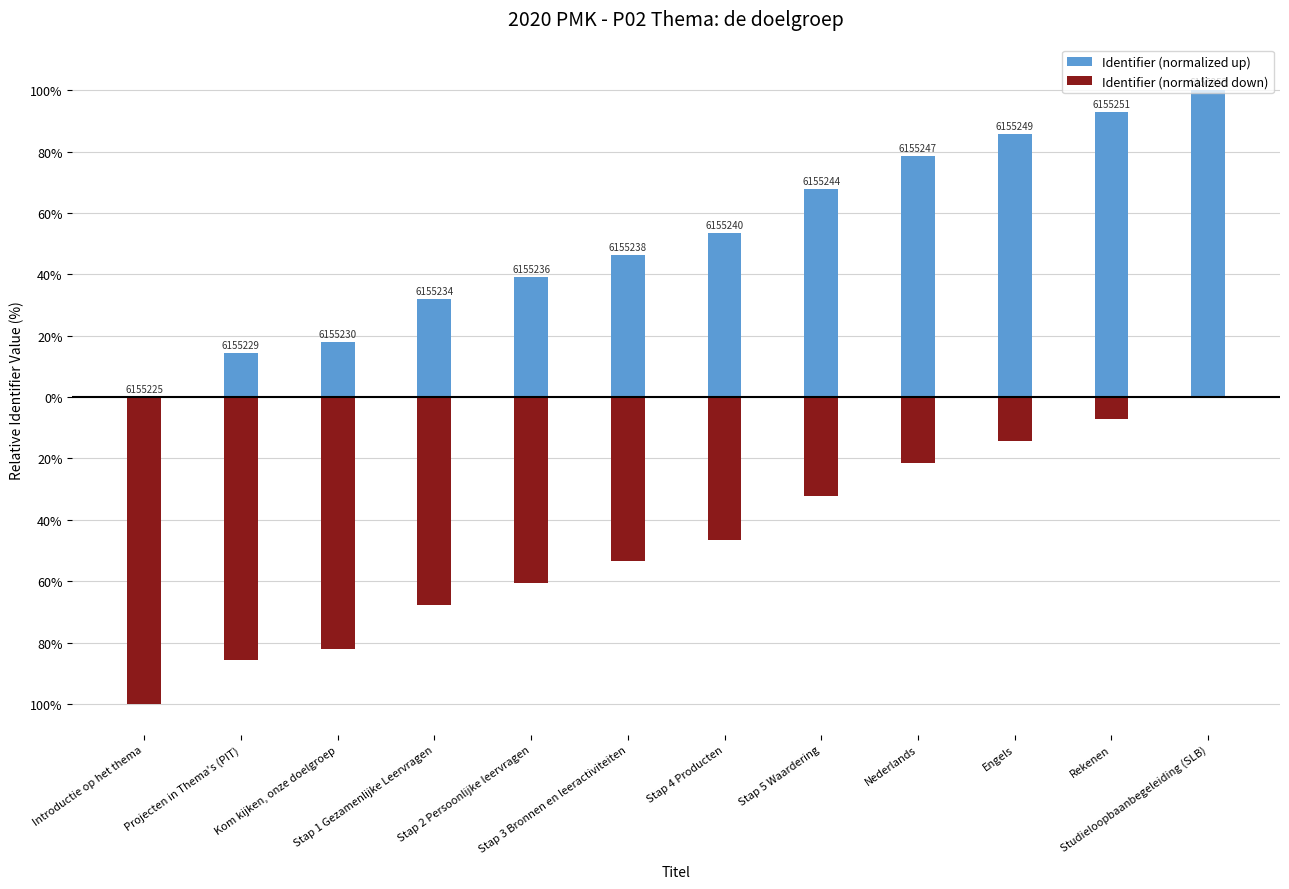

True or false: Identifier (normalized down) has a value of -32.1 at Stap 5 Waardering.

True